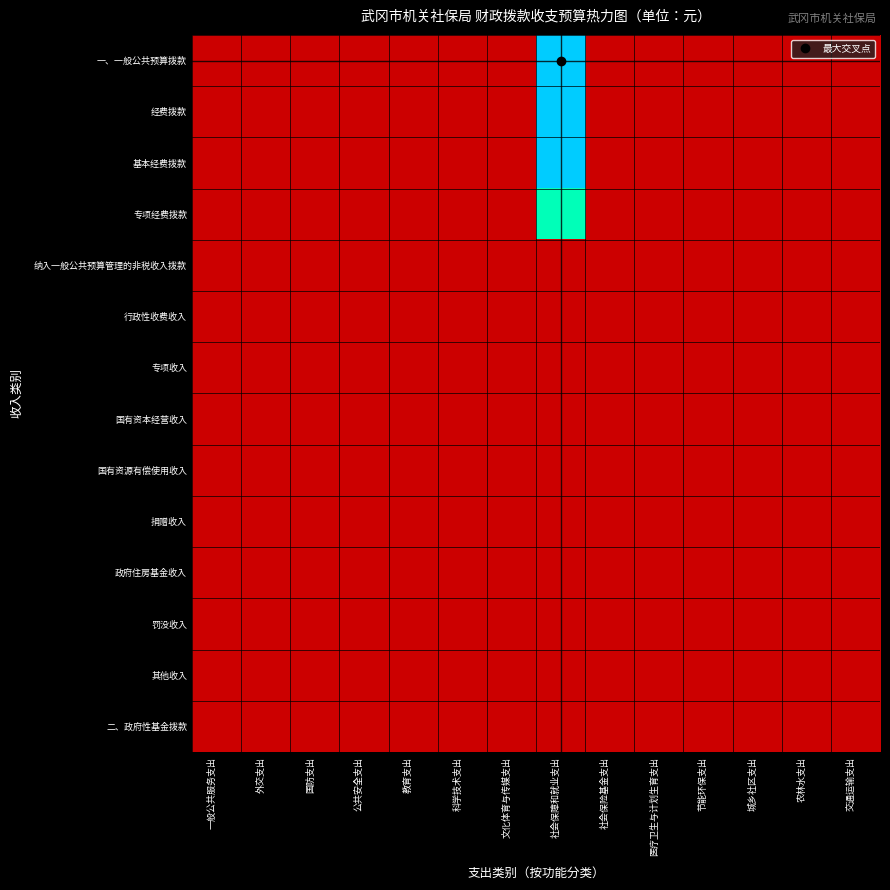

List the series in order of their peak value, lowest first.

纳入一般公共预算管理的非税收入拨款, 行政性收费收入, 专项收入, 国有资本经营收入, 国有资源有偿使用收入, 捐赠收入, 政府住房基金收入, 罚没收入, 其他收入, 二、政府性基金拨款, 专项经费拨款, 基本经费拨款, 一、一般公共预算拨款, 经费拨款